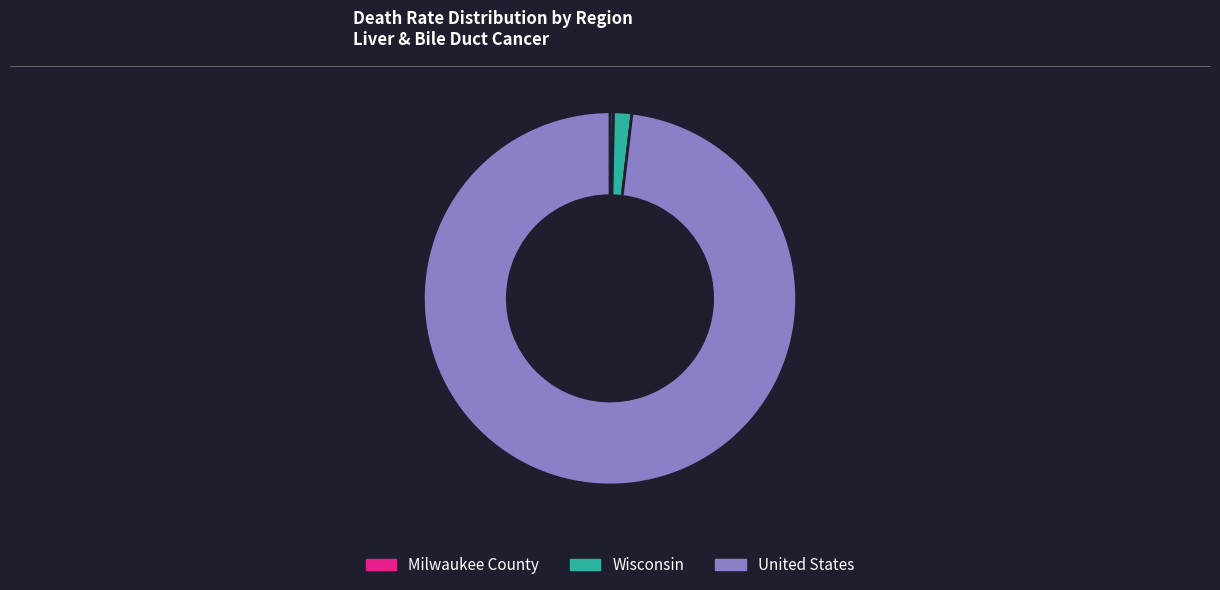

Combined, do Wisconsin and United States account for over 50%?

Yes